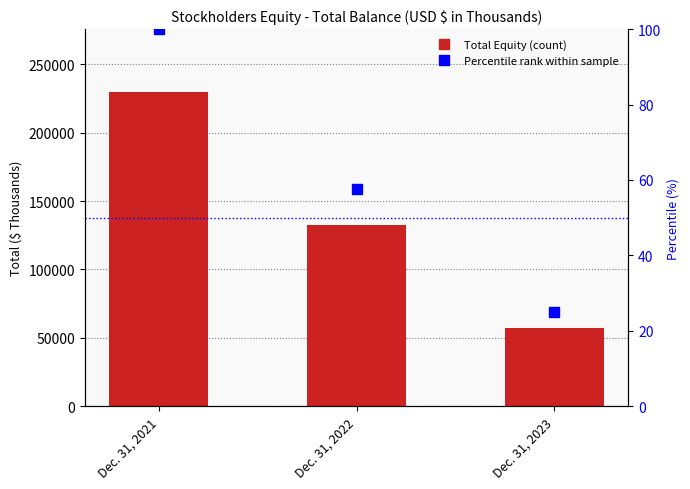

Which label corresponds to the smallest value in the chart?

Dec. 31, 2023